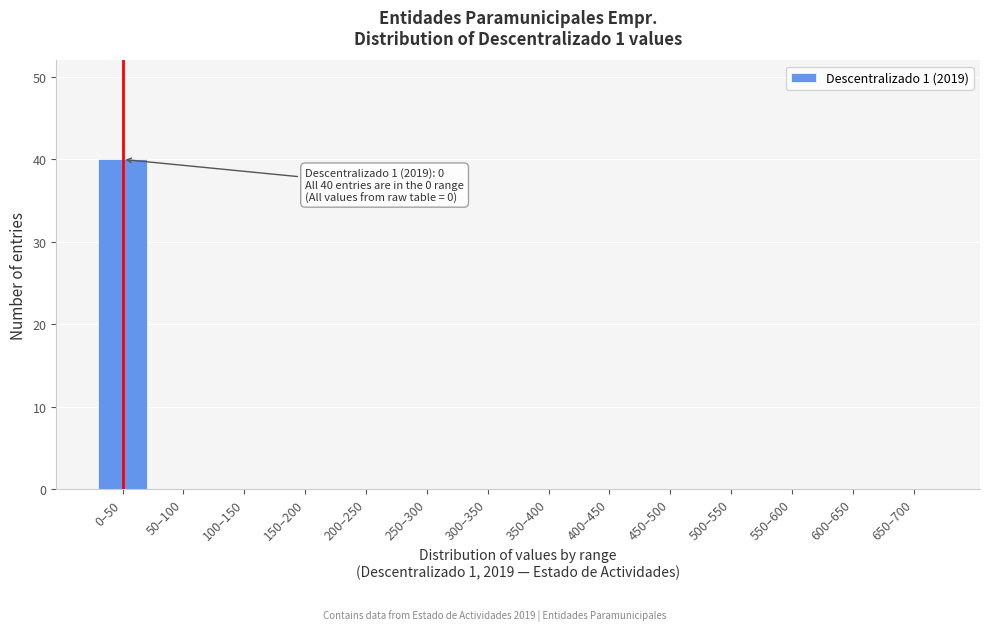

Reading left to right, list all the values displayed in this chart.

0–50=40	50–100=0	100–150=0	150–200=0	200–250=0	250–300=0	300–350=0	350–400=0	400–450=0	450–500=0	500–550=0	550–600=0	600–650=0	650–700=0